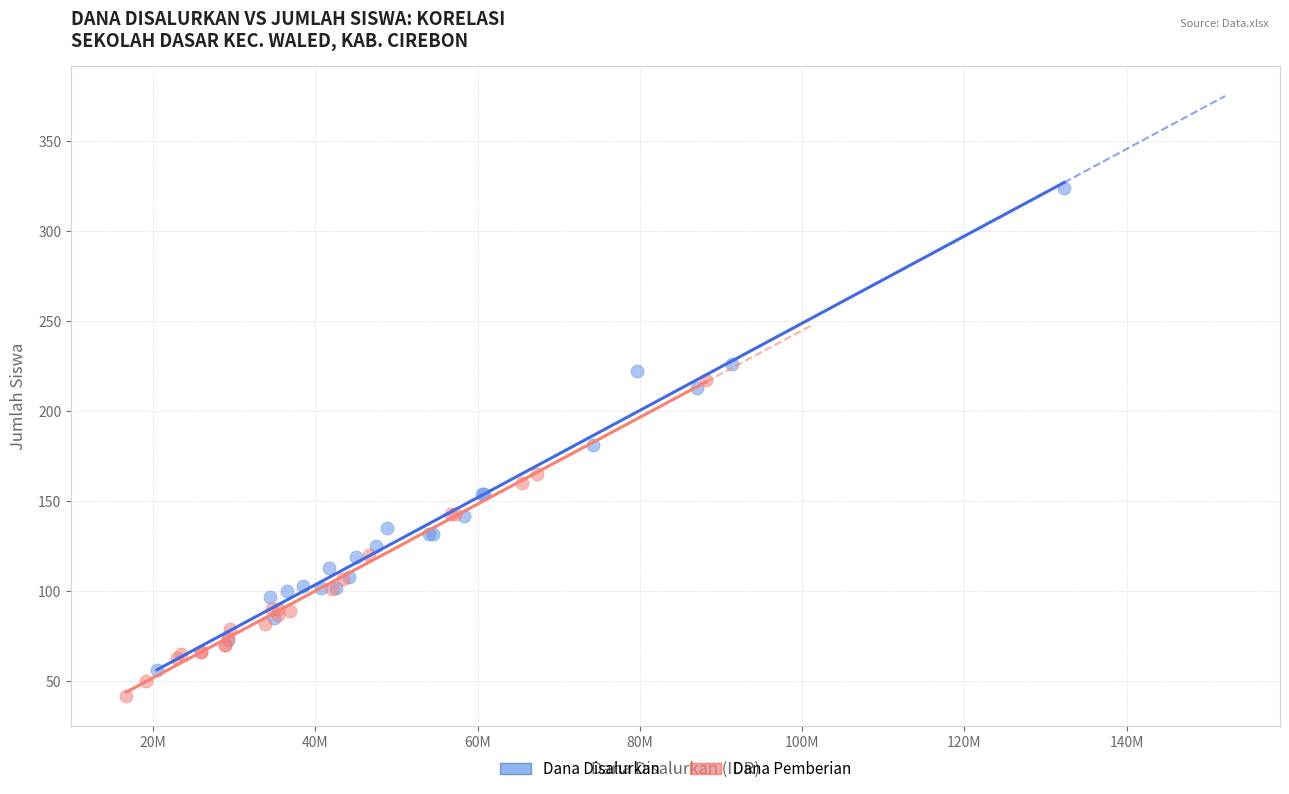

Which series has the largest Y range (max minus min)?

Dana Disalurkan